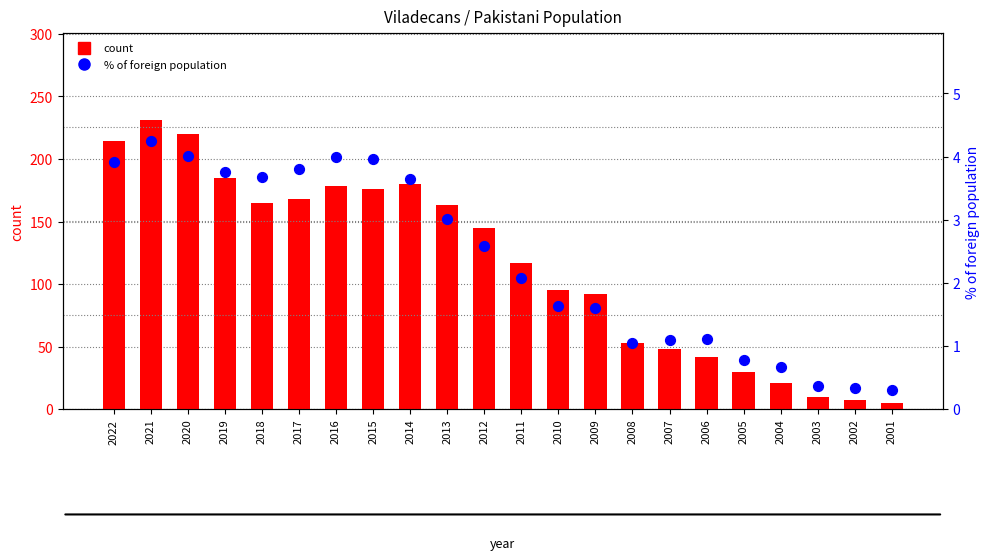

What are all the series names shown in the legend?

count, % of foreign population